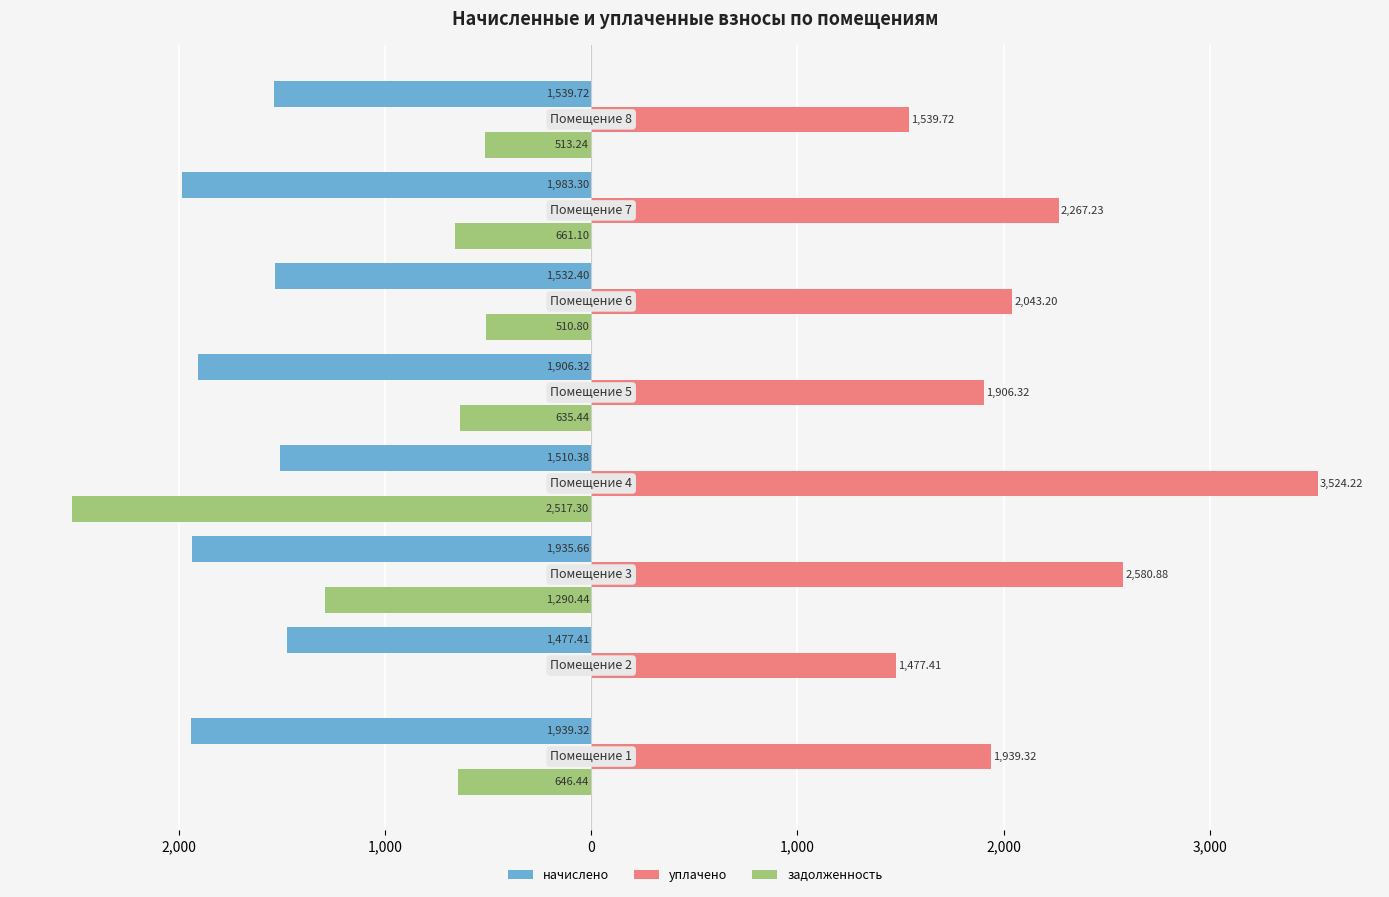

What is the sum of all начислено values?

-13824.5